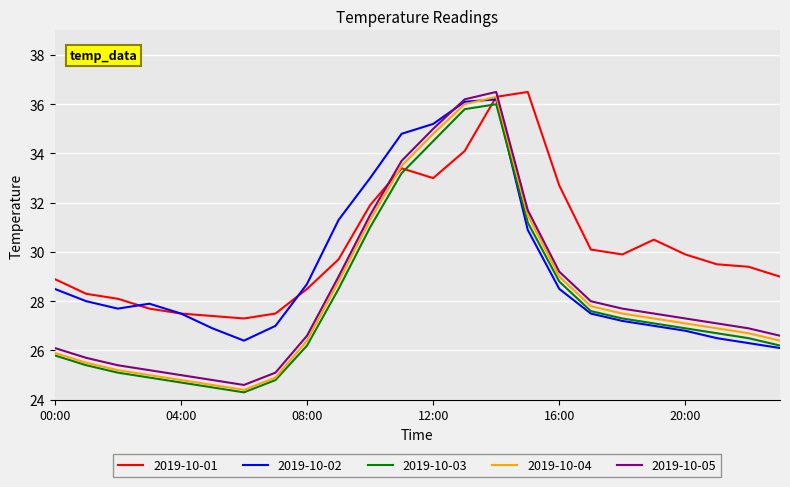

What is the maximum value for 2019-10-03?

36.0